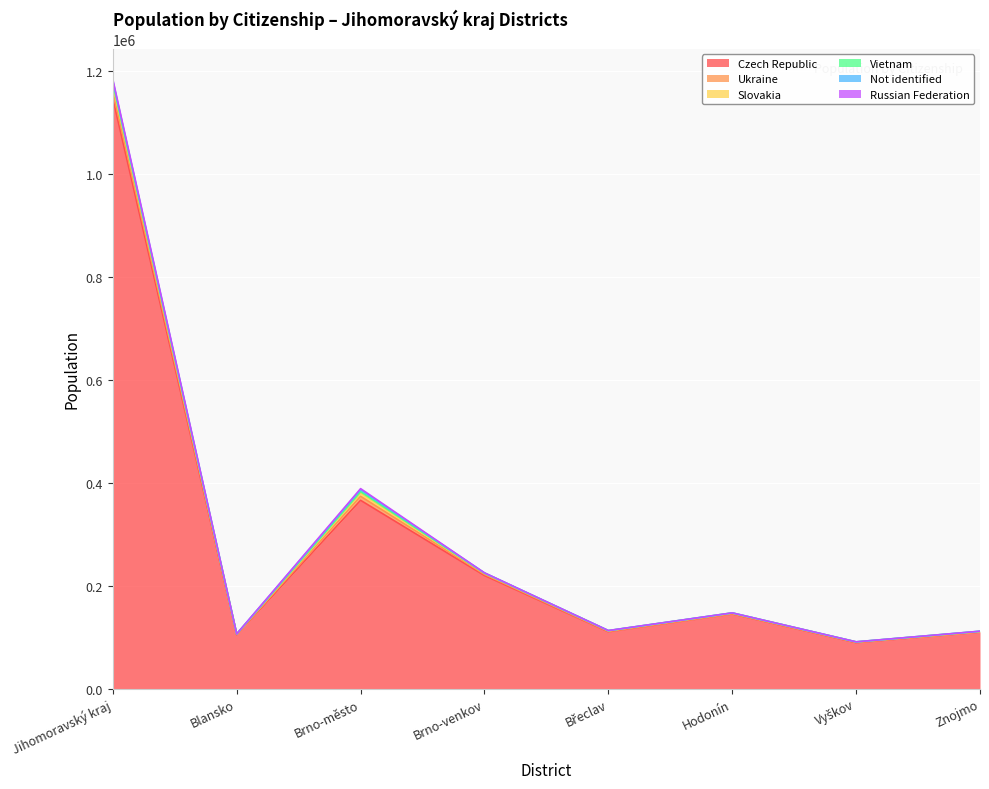

At how many categories does at least one series exceed 944996?

1